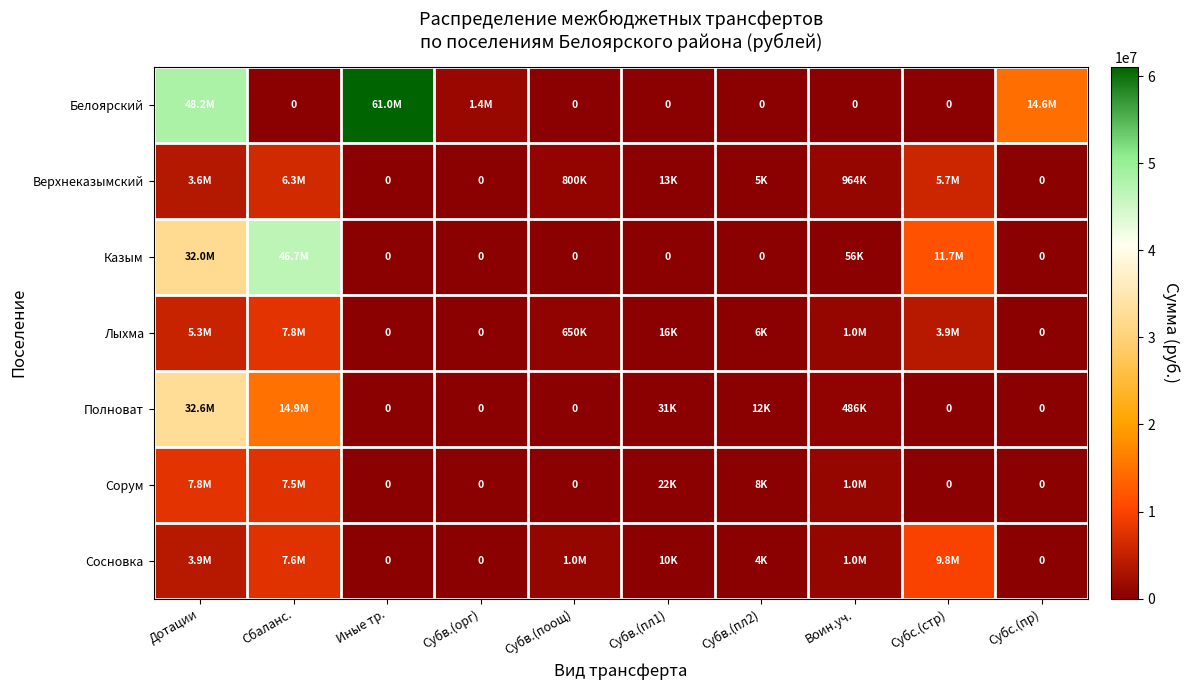

What is the sum of all Полноват values?

48006203.8